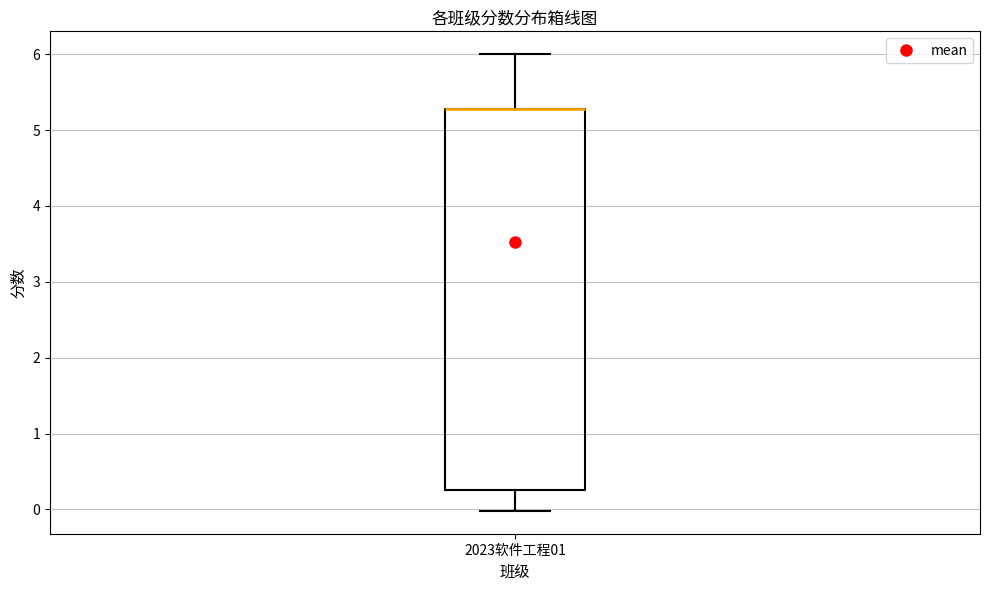

Read this box plot against the y-axis: the position of the median line, the range covered by the box, and the ends of both whiskers. The values are not printed on the chart, so give them approximately, as read against the axis.

median 5.3 (drawn on the box's upper edge), box 0.3 to 5.3, whiskers 0.0 to 6.0